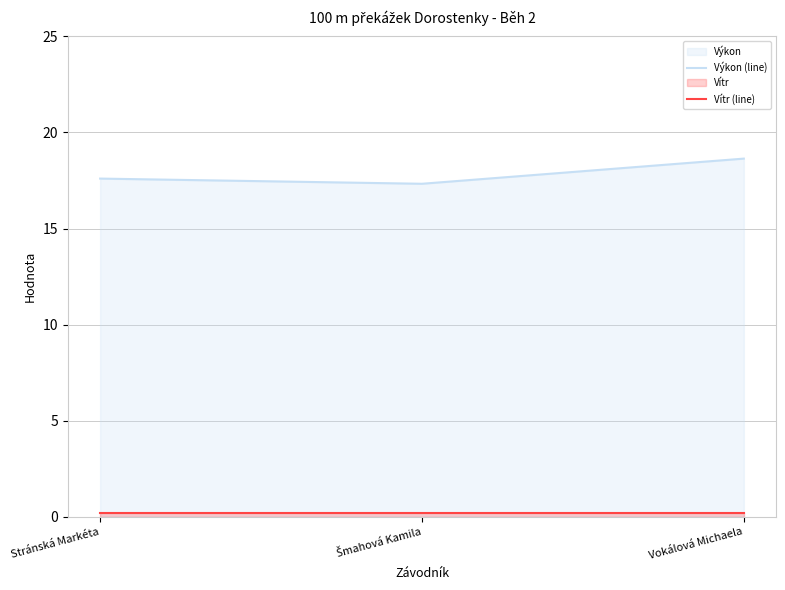

The value of Výkon (line) at Vokálová Michaela is 7.6. True or false?

False